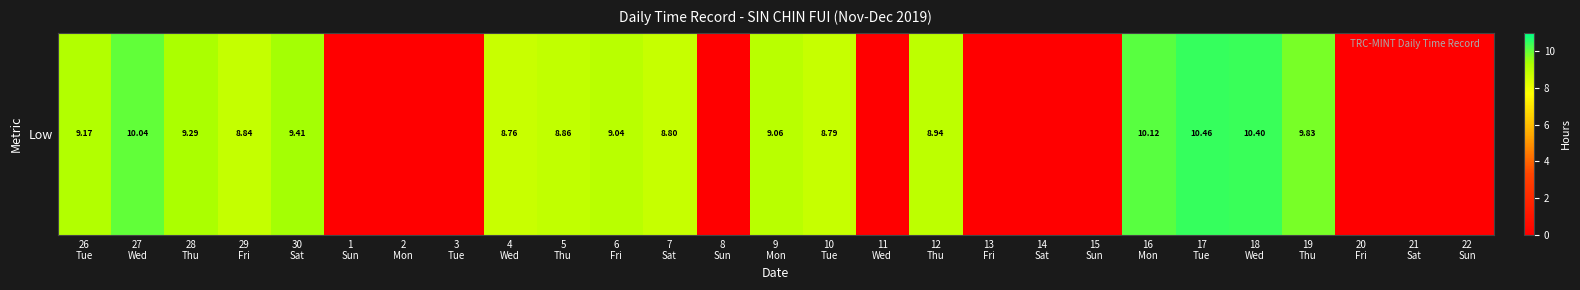

What is the sum of the values at 12
Thu and 3
Tue?

8.9